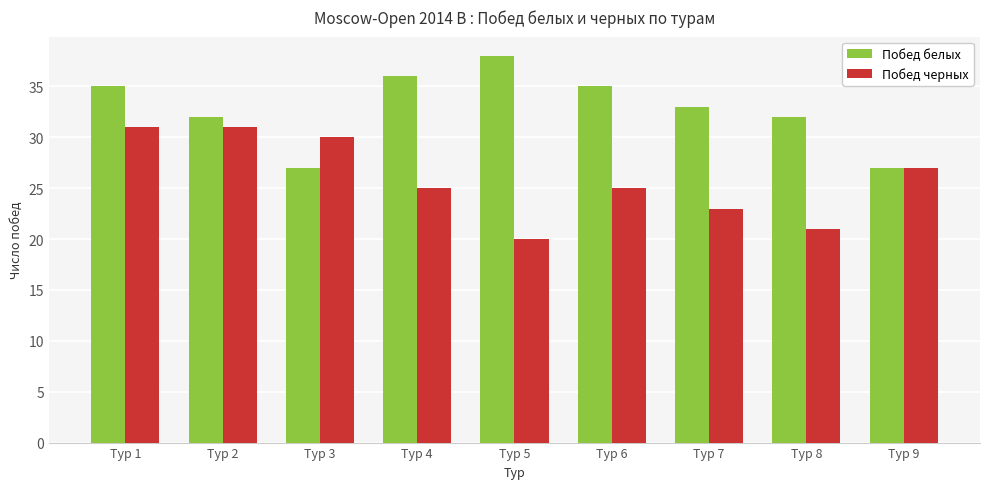

How many data points does each series have?

9